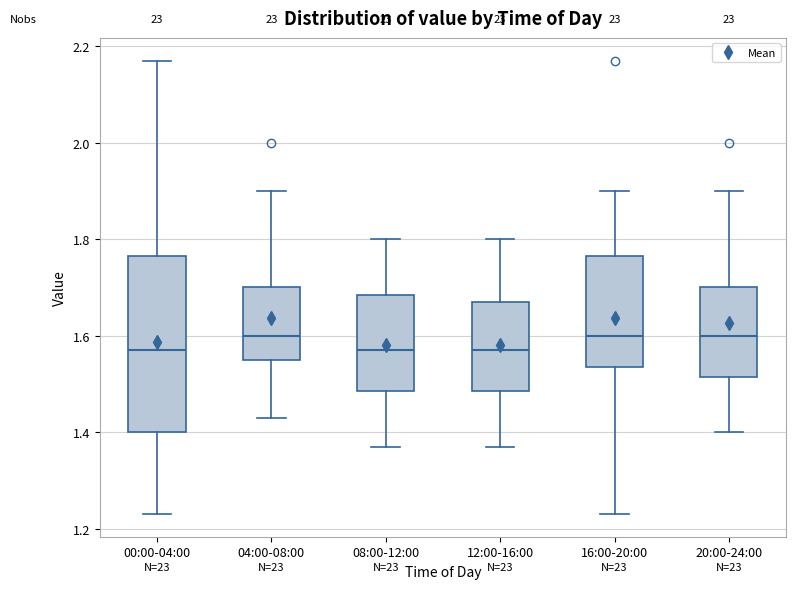

Where is the upper edge of the box for 16:00-20:00 on the y-axis? The values are not printed on the chart, so give them approximately, as read against the axis.

1.76